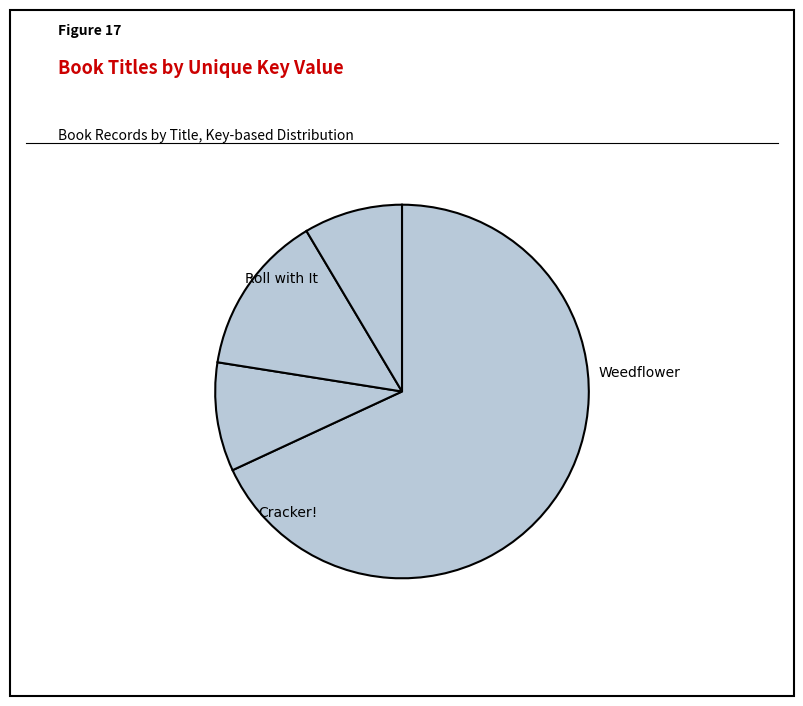

Does any single category account for the majority?

Yes